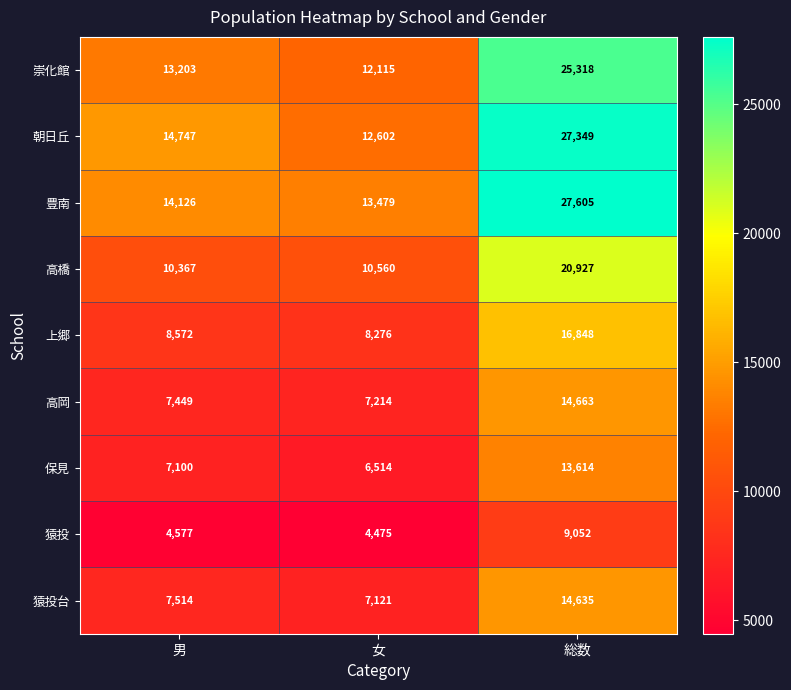

What is the approximate value of 豊南 at 総数, to the nearest 100?

27600